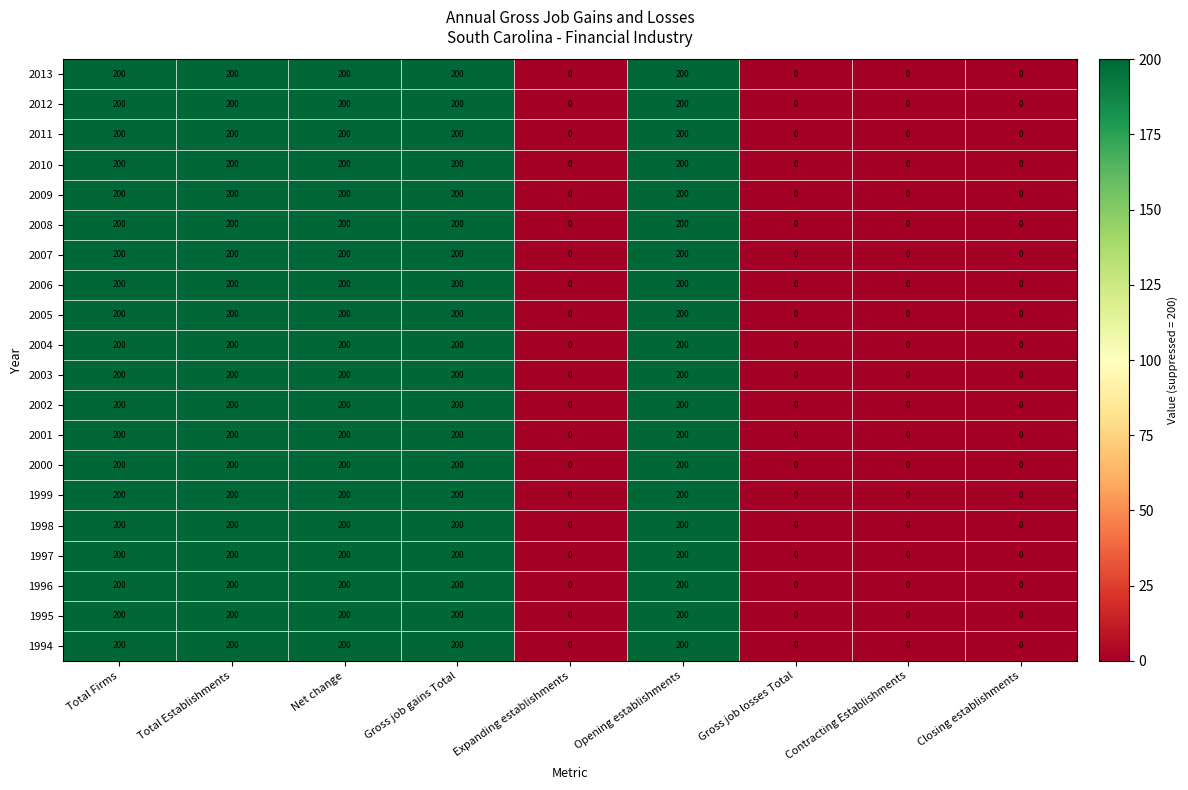

The 2011 series shows 200 at Total Establishments. True or false?

True